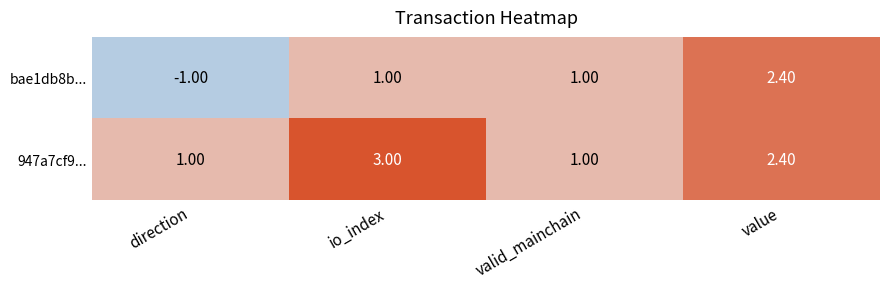

Which series has the largest total across all categories?

947a7cf9...